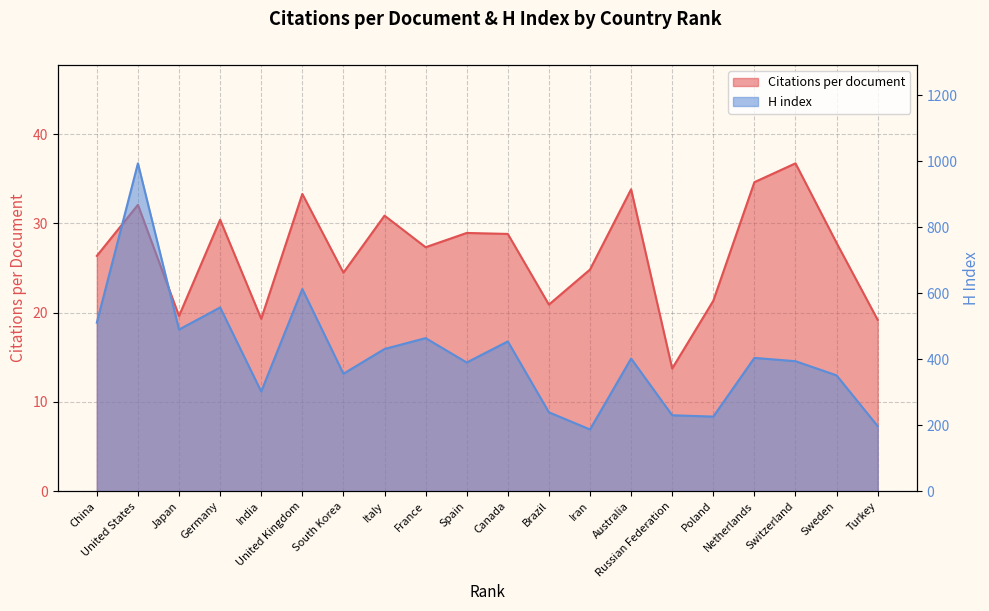

The value of H index at Iran is 187.0. True or false?

True